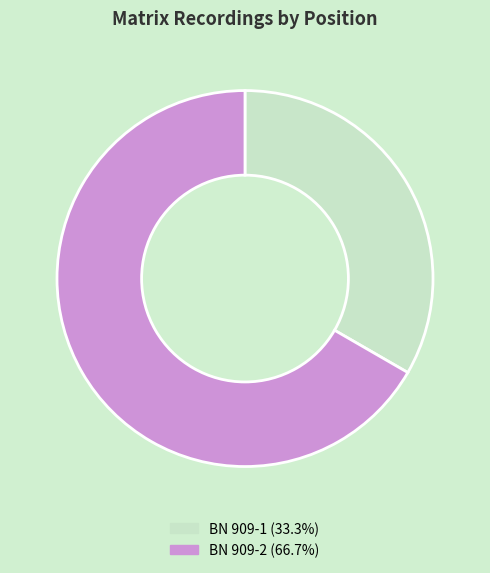

Is the sum of BN 909-2 and BN 909-1 greater than half?

Yes